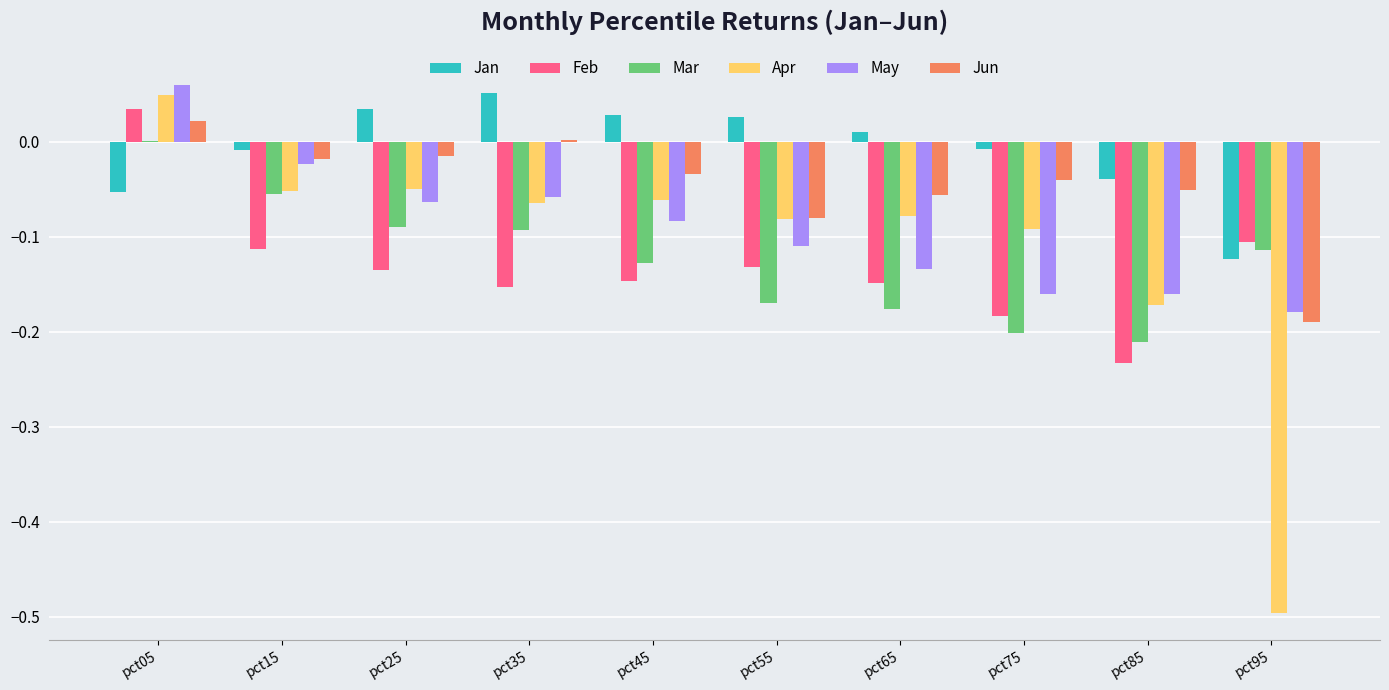

Are the bars grouped side by side (vs. stacked)?

Yes